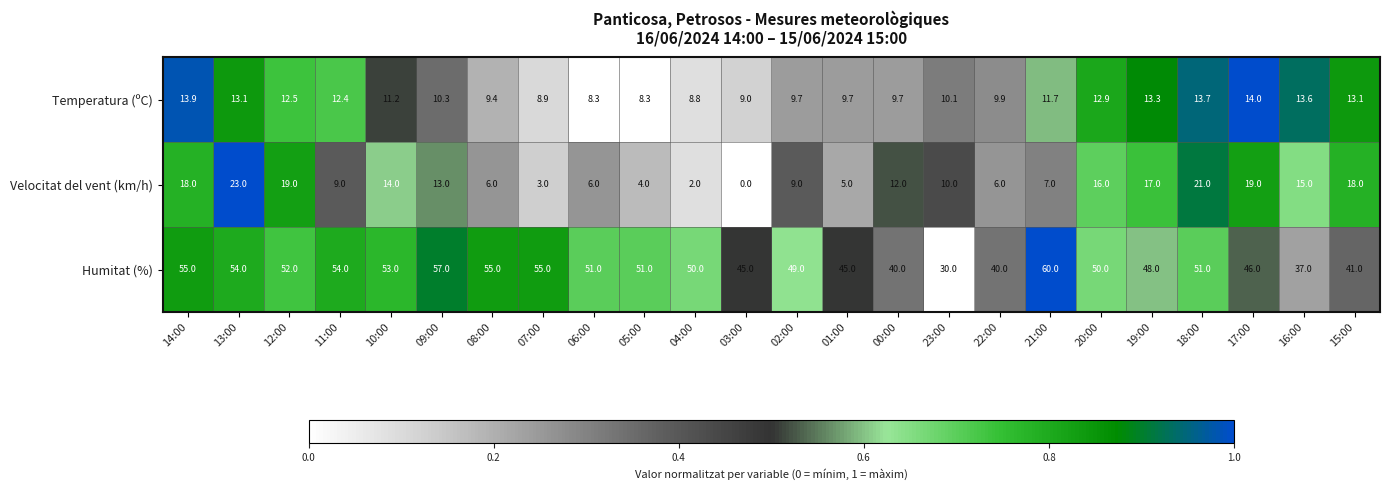

Read the Velocitat del vent (km/h) value at 20:00.

16.0